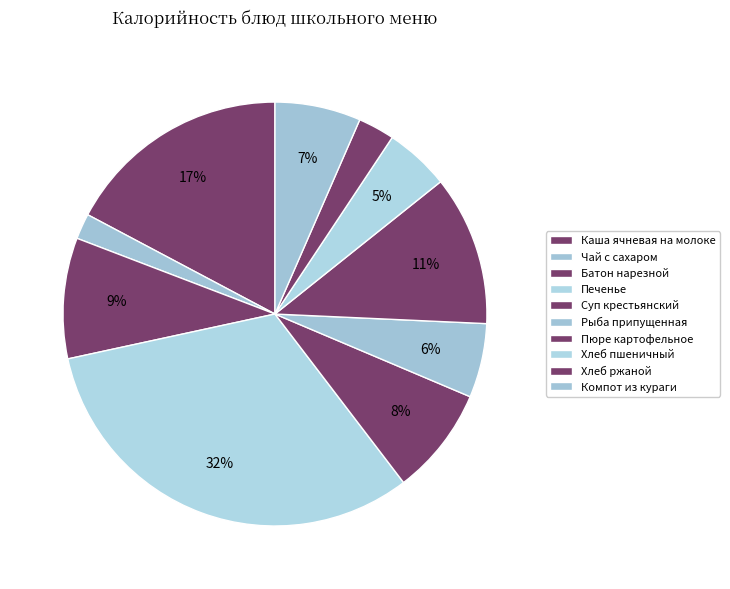

Count the number of slices in the pie.

10